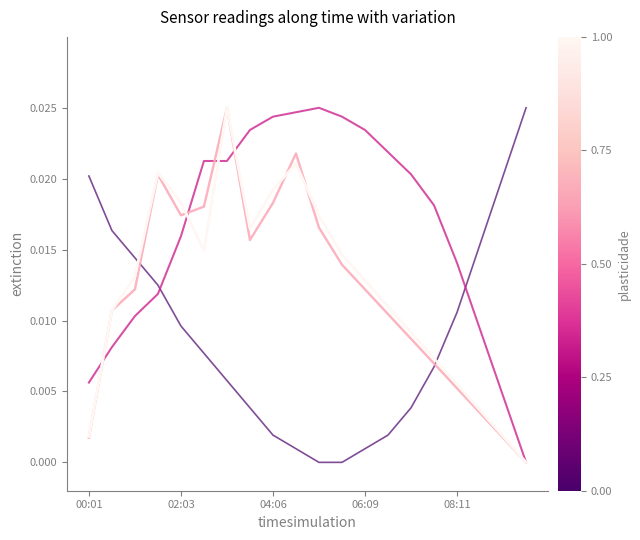

Is this an area chart (filled region under the line)?

No